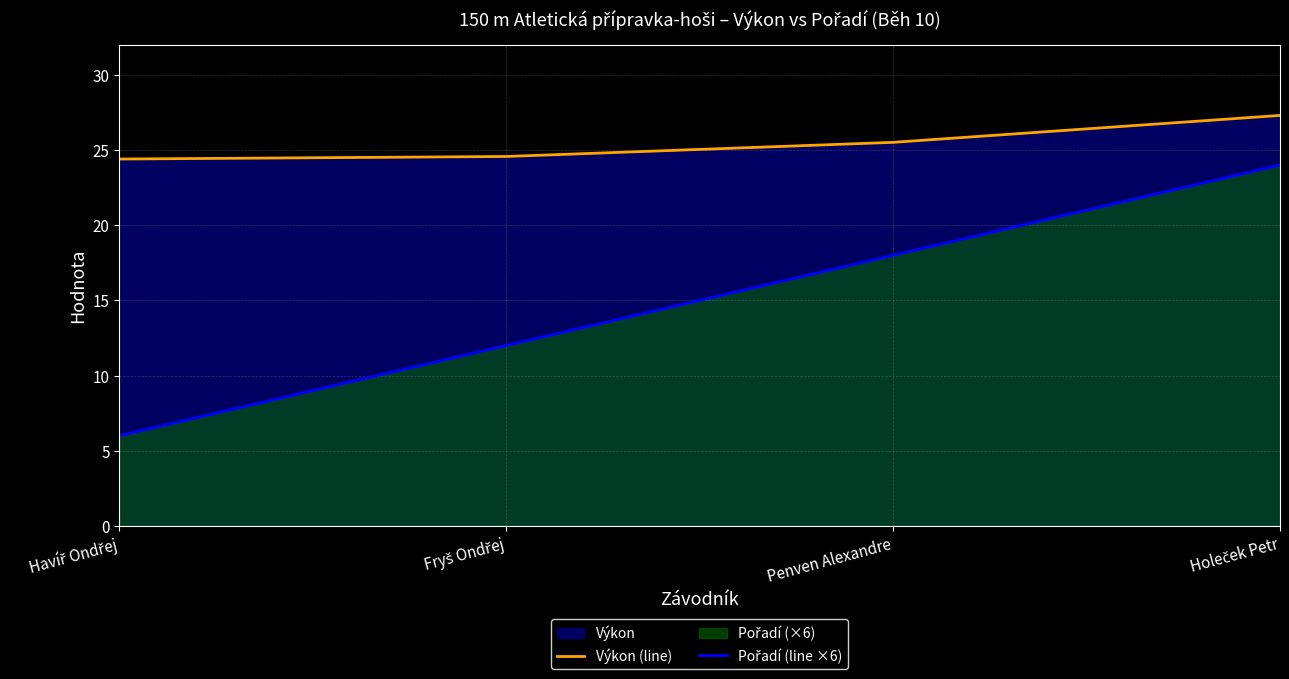

What is the difference between the second highest and second lowest values in the Pořadí (line ×6) series?

6.0